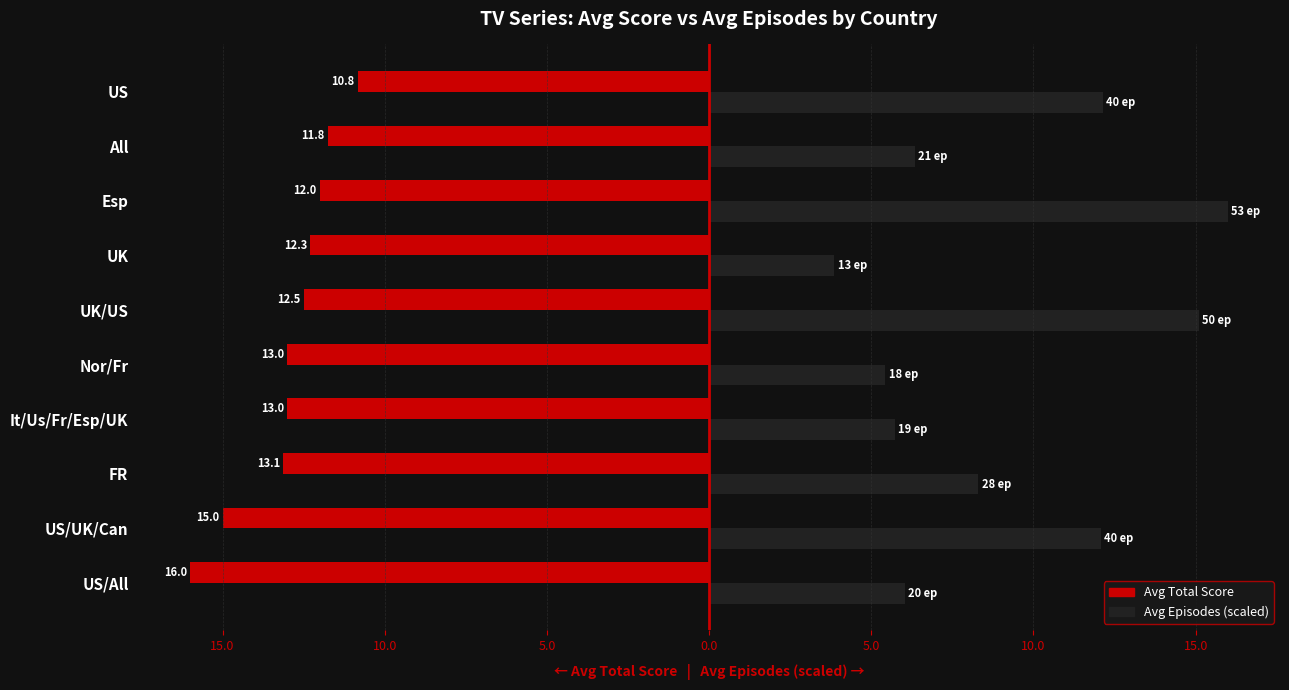

What is the lowest value of the Avg Episodes (scaled) series?

3.9